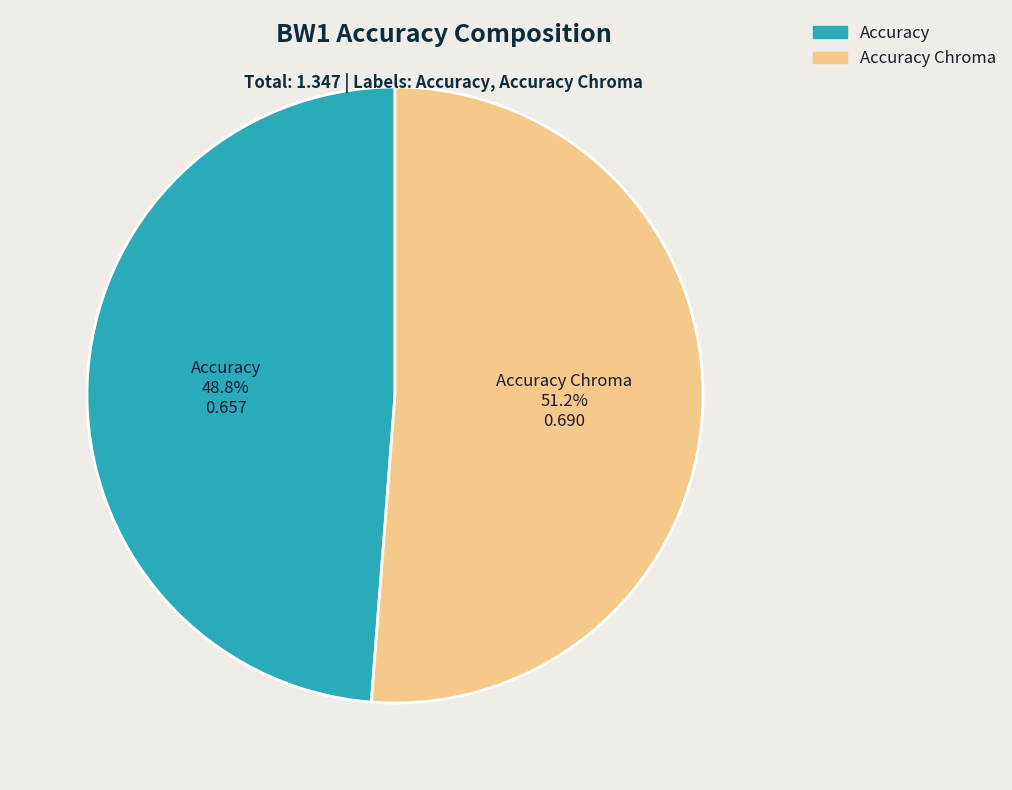

Does any single category account for the majority?

Yes